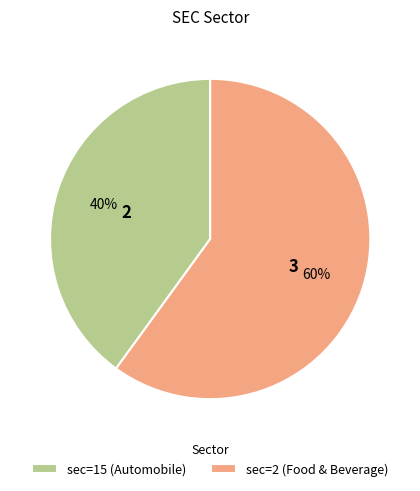

What percentage is the sec=2 (Food & Beverage) slice, to the nearest percent?

60%